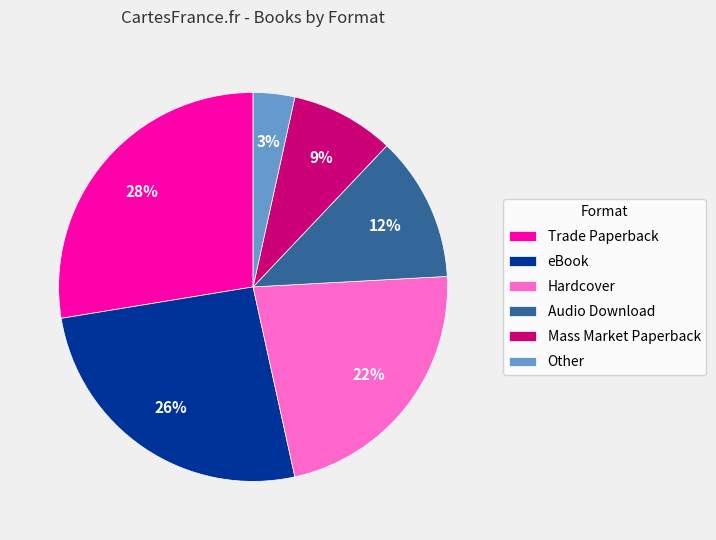

Which slice is the largest?

Trade Paperback